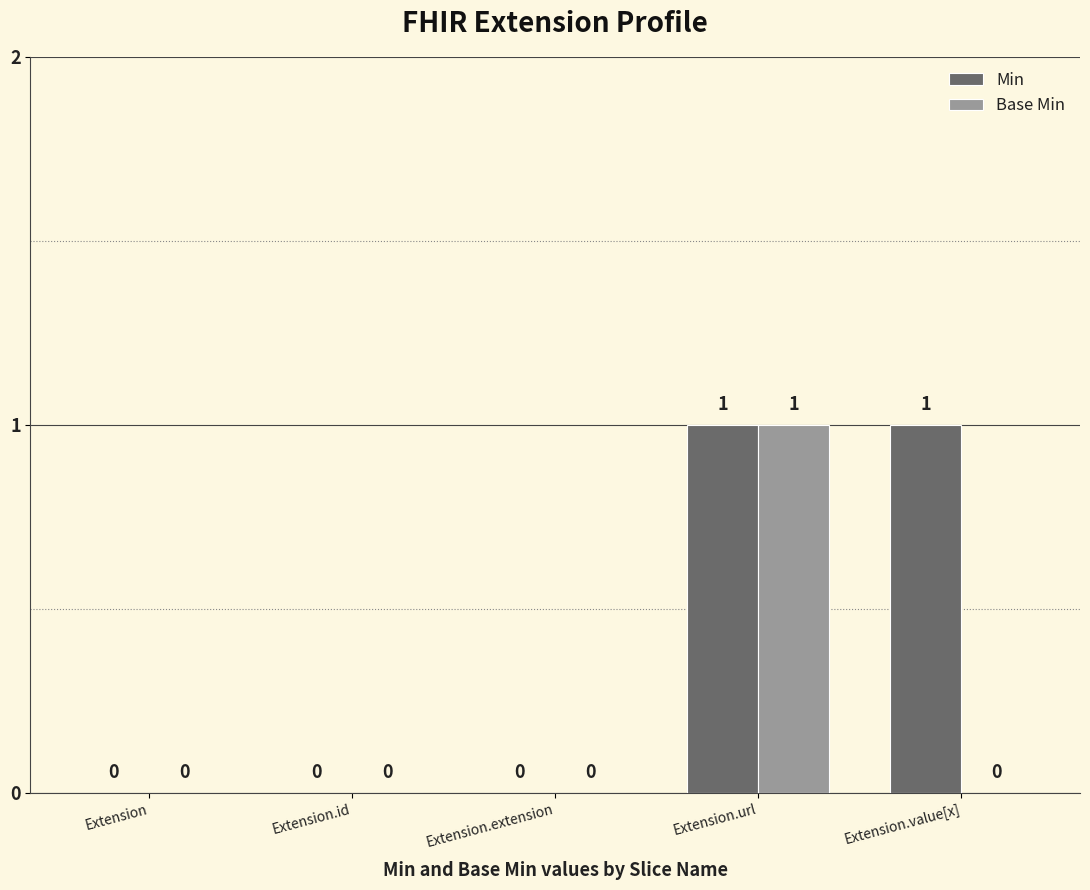

Is the value of Min at Extension.url greater than the value of Base Min at Extension.value[x]?

Yes